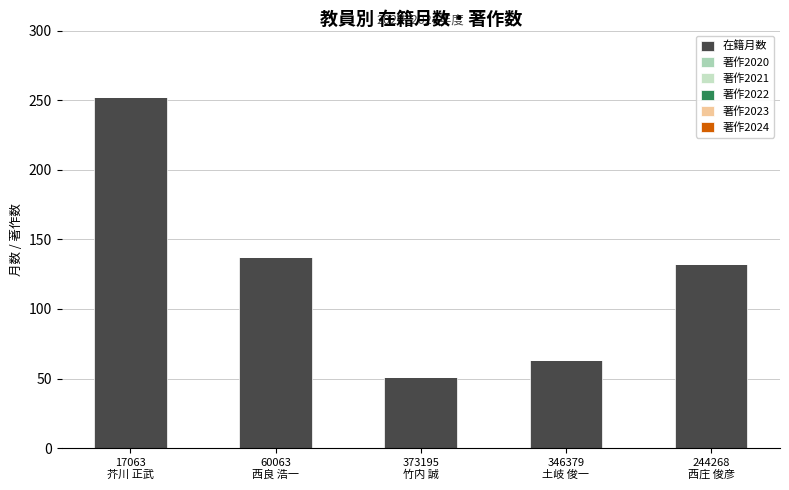

How many bars are there in total?

5